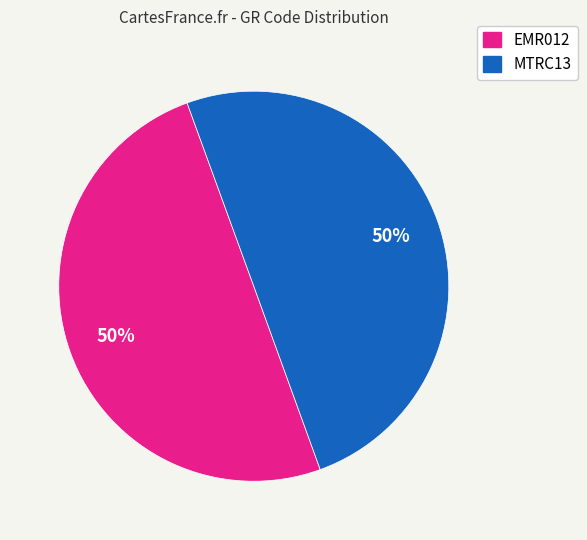

Approximately how many times larger is the value at MTRC13 compared to EMR012?

1.0